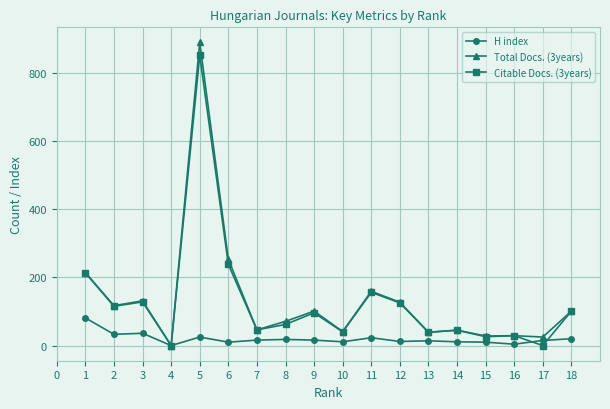

How many data points in Citable Docs. (3years) are less than 96?

9